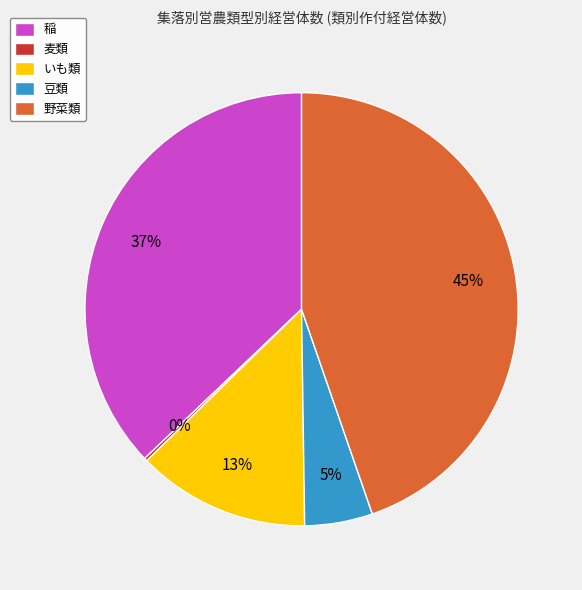

What is the largest slice in the pie chart?

野菜類